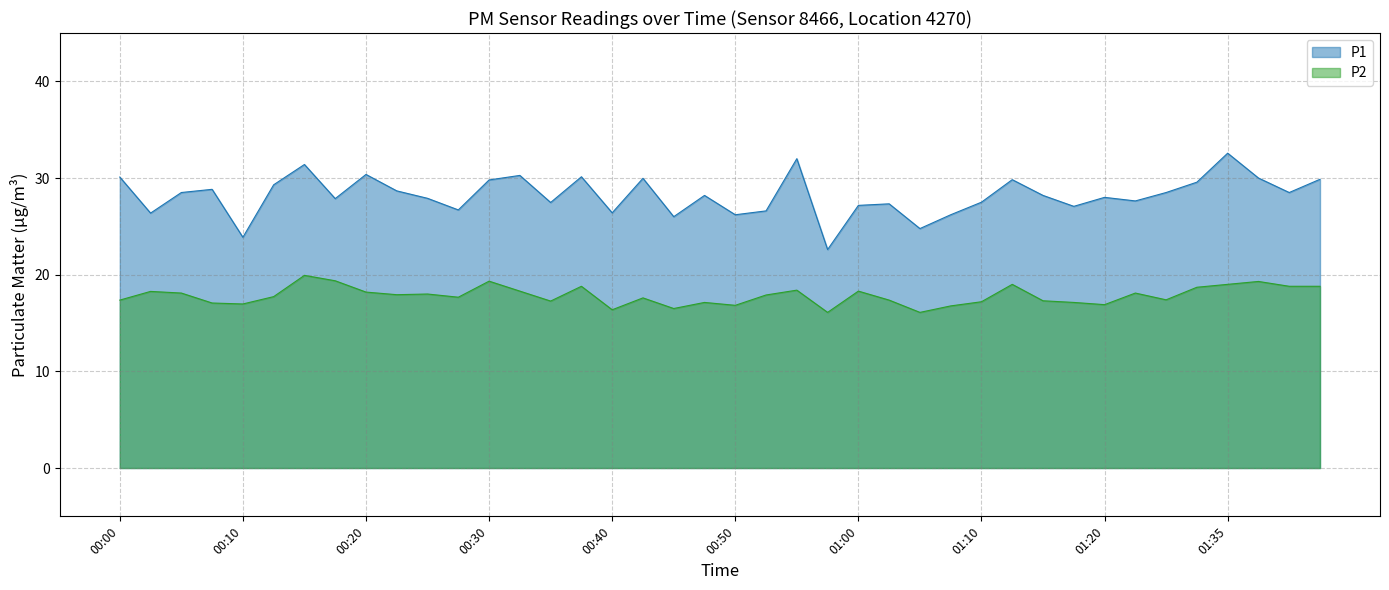

True or false: P1 and P2 intersect in this chart.

False